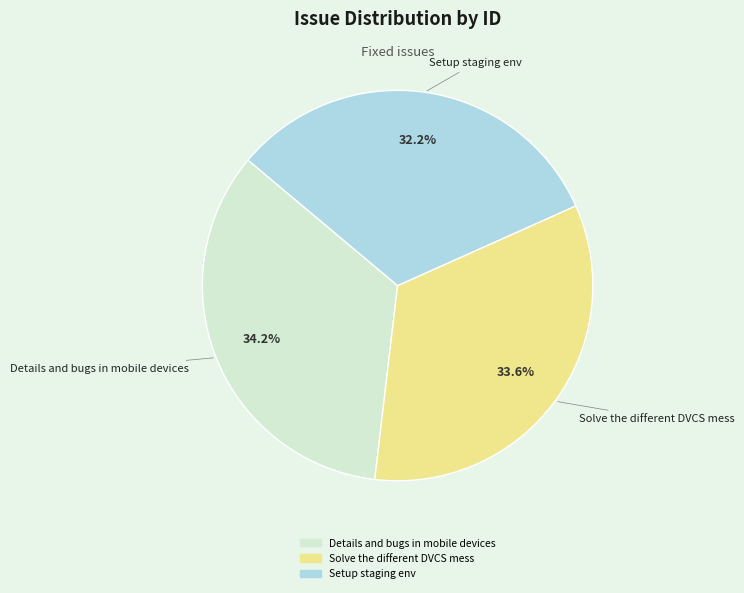

How many slices are in this pie chart?

3